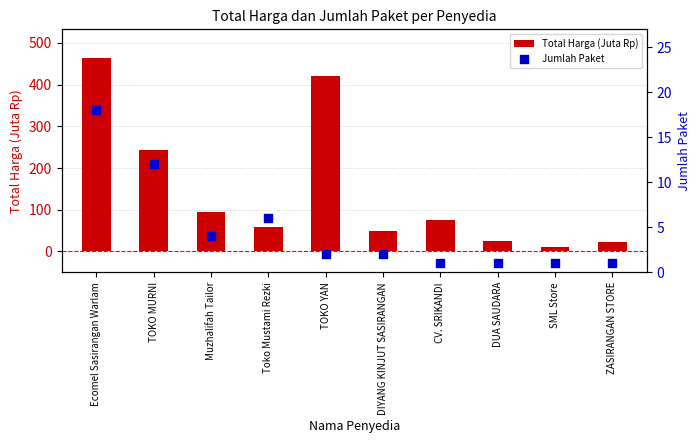

What are all the series names shown in the legend?

Total Harga (Juta Rp), Jumlah Paket